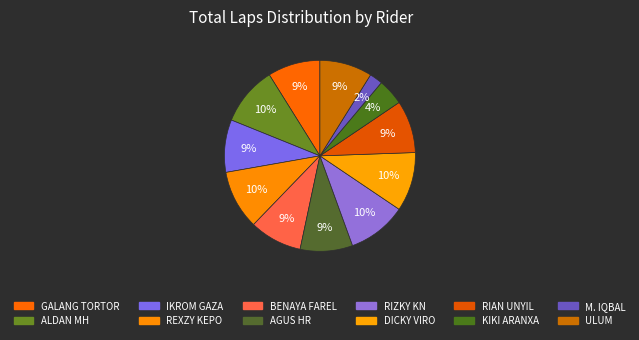

Combined, do ULUM and KIKI ARANXA account for over 50%?

No